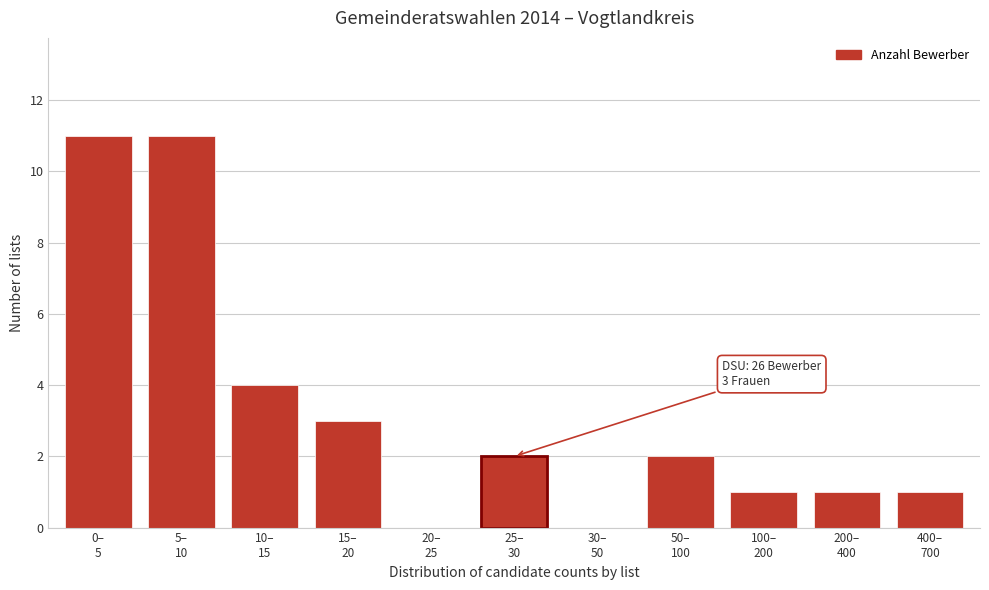

What is the sum of all values?

36